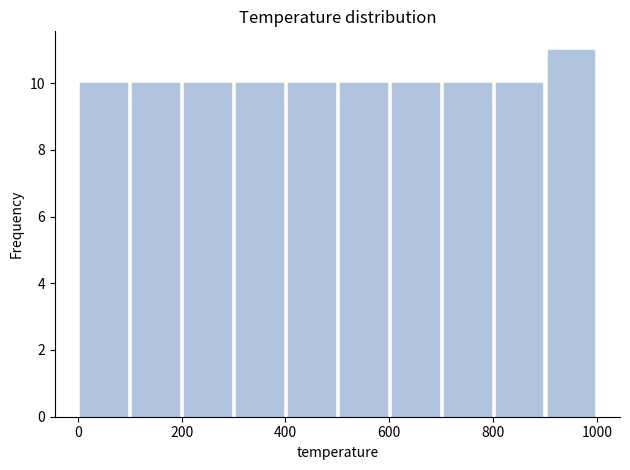

Reading left to right, transcribe this chart: for each bar, give the range it covers on the x-axis and its height. The values are not printed on the chart, so give them approximately, as read against the axis.

0 to 100: 10
100 to 200: 10
200 to 300: 10
300 to 400: 10
400 to 500: 10
500 to 600: 10
600 to 700: 10
700 to 800: 10
800 to 900: 10
900 to 1000: 11